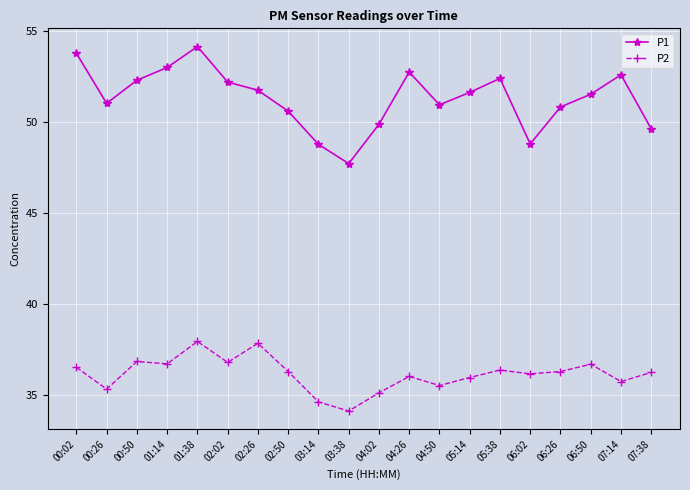

The value of P1 at 00:02 is 31.1. True or false?

False